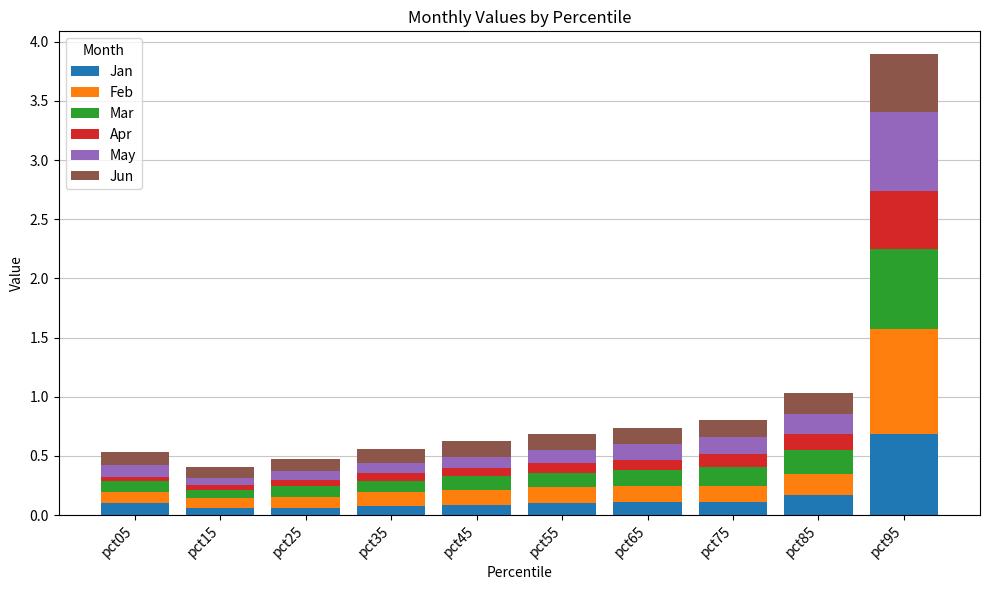

At which category is the sum across all series the highest?

pct95